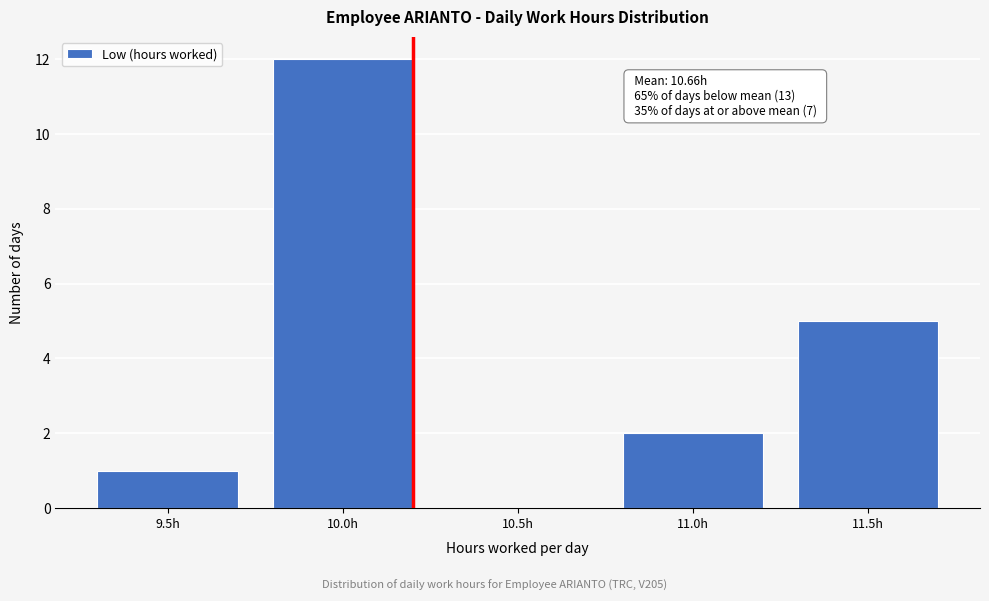

Reading left to right, extract all data points from this chart.

9.5h=1	10.0h=12	10.5h=0	11.0h=2	11.5h=5